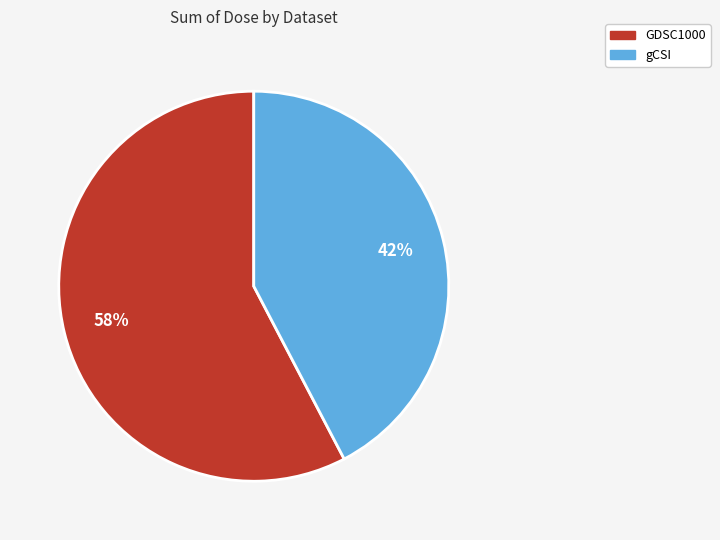

To the nearest percent, what is the average slice percentage?

50%